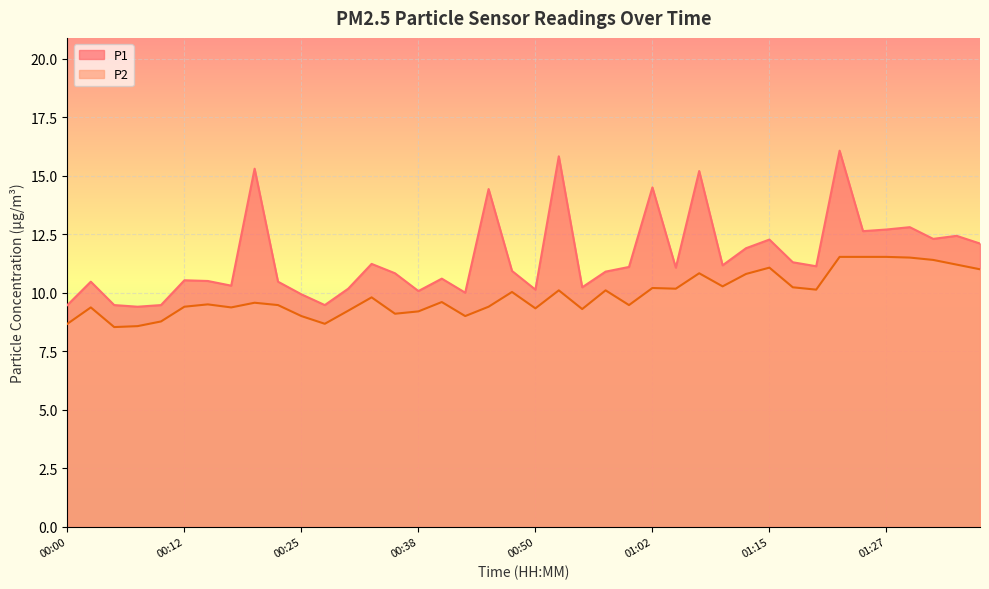

Reading left to right, extract all data points from this chart.

P1: 00:00=9.5	00:02=10.5	00:05=9.5	00:07=9.4	00:10=9.5	00:12=10.5	00:15=10.5	00:17=10.3	00:20=15.3	00:22=10.5	00:25=9.9	00:27=9.5	00:30=10.2	00:32=11.2	00:35=10.8	00:38=10.1	00:40=10.6	00:42=10.0	00:45=14.4	00:47=10.9	00:50=10.1	00:52=15.8	00:55=10.2	00:57=10.9	01:00=11.1	01:02=14.5	01:05=11.1	01:07=15.2	01:10=11.2	01:12=11.9	01:15=12.3	01:17=11.3	01:20=11.1	01:22=16.1	01:25=12.6	01:27=12.7	01:30=12.8	01:32=12.3	01:35=12.4	01:37=12.1
P2: 00:00=8.7	00:02=9.4	00:05=8.5	00:07=8.6	00:10=8.8	00:12=9.4	00:15=9.5	00:17=9.4	00:20=9.6	00:22=9.5	00:25=9.0	00:27=8.7	00:30=9.2	00:32=9.8	00:35=9.1	00:38=9.2	00:40=9.6	00:42=9.0	00:45=9.4	00:47=10.0	00:50=9.3	00:52=10.1	00:55=9.3	00:57=10.1	01:00=9.5	01:02=10.2	01:05=10.2	01:07=10.8	01:10=10.3	01:12=10.8	01:15=11.1	01:17=10.2	01:20=10.1	01:22=11.5	01:25=11.5	01:27=11.5	01:30=11.5	01:32=11.4	01:35=11.2	01:37=11.0